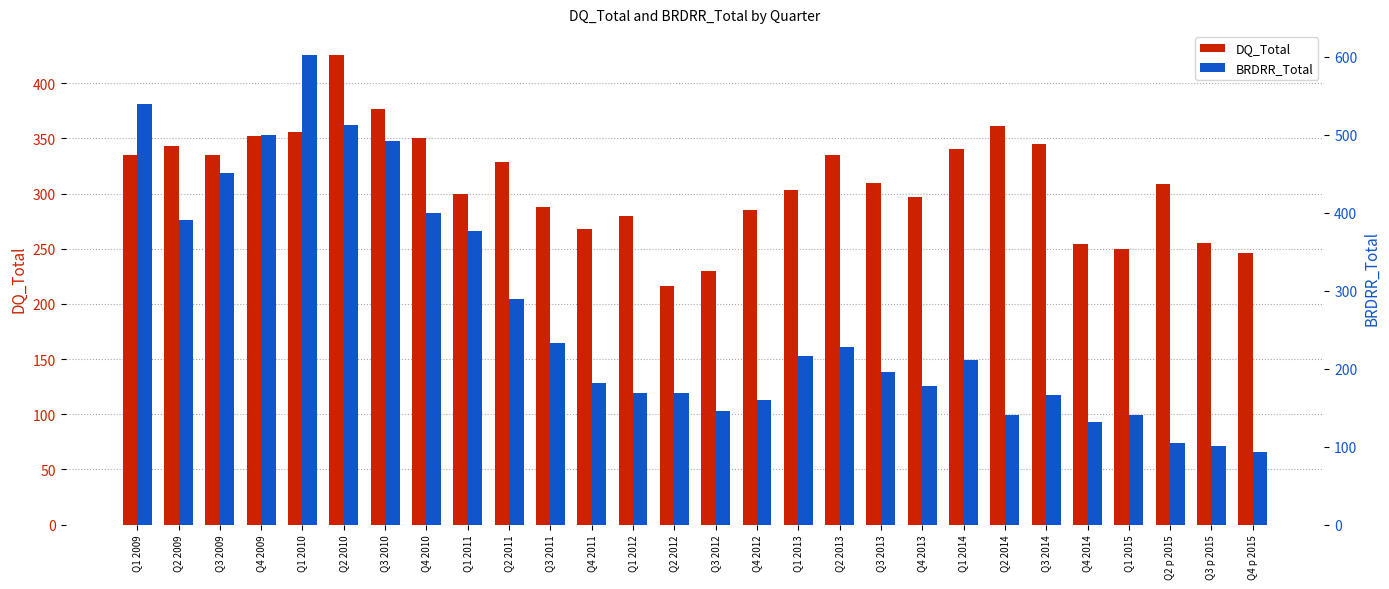

What is the sum of the BRDRR_Total values at Q2 2011 and Q3 2012?

436